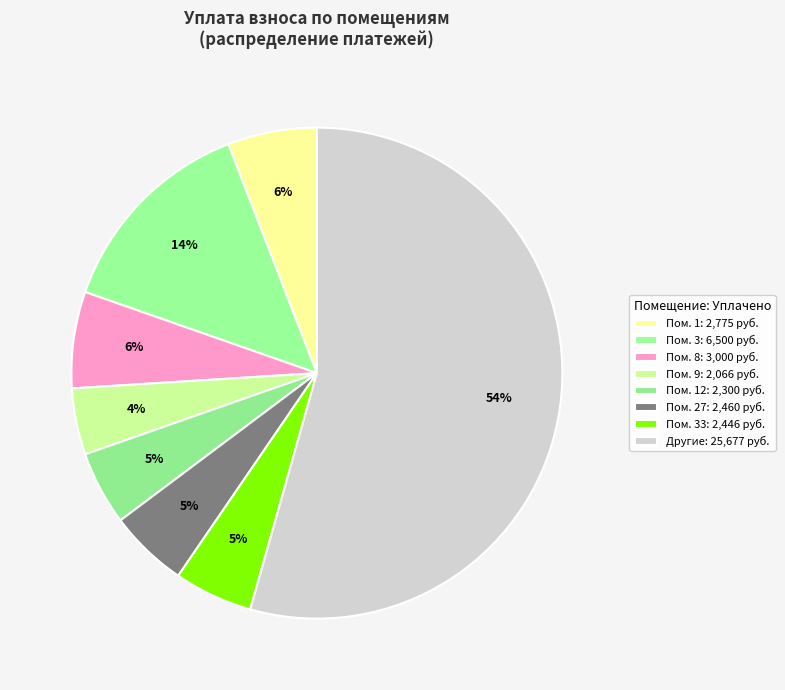

How many slices are in this pie chart?

8